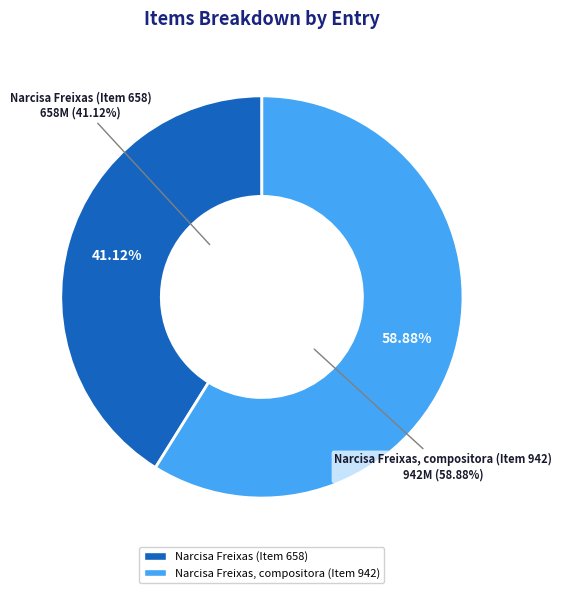

Count the number of slices in the pie.

2